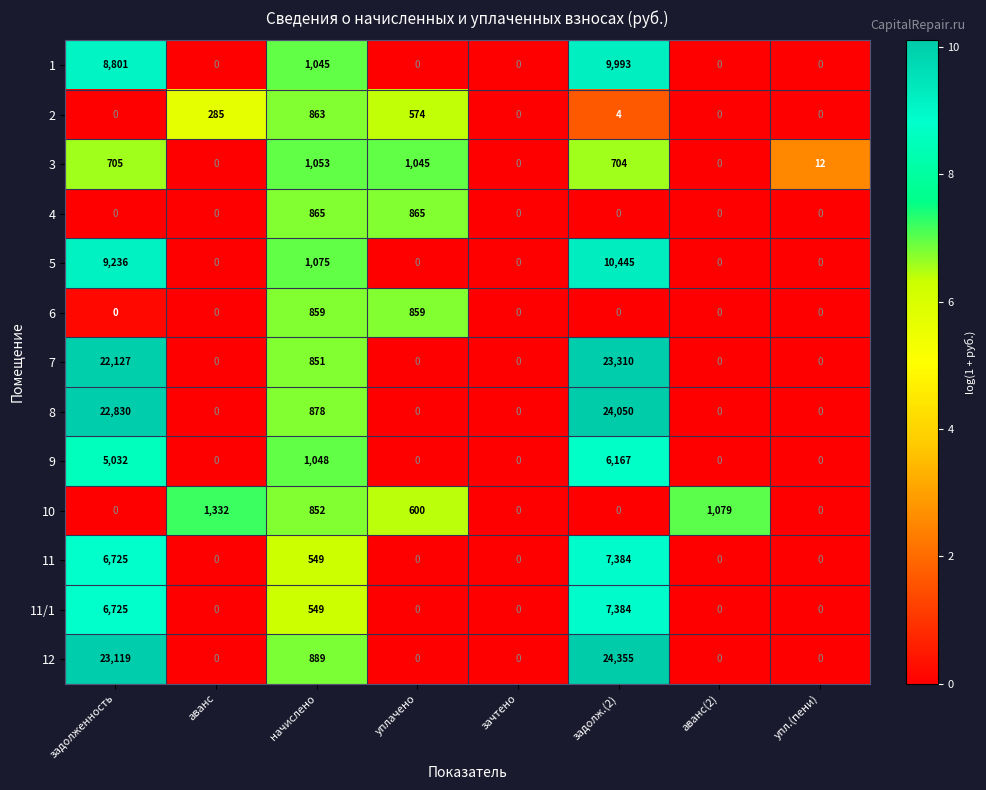

Is it true that 4 equals 552 at аванс?

False